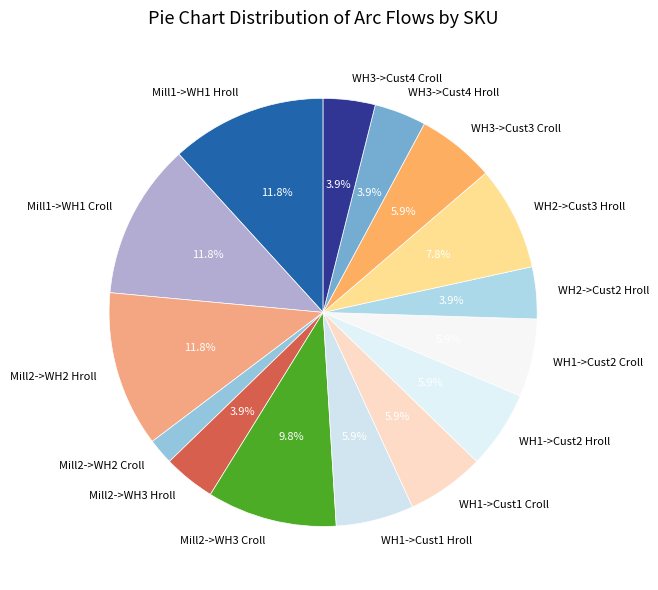

Between Mill1->WH1 Hroll and Mill2->WH2 Croll, which is larger?

Mill1->WH1 Hroll